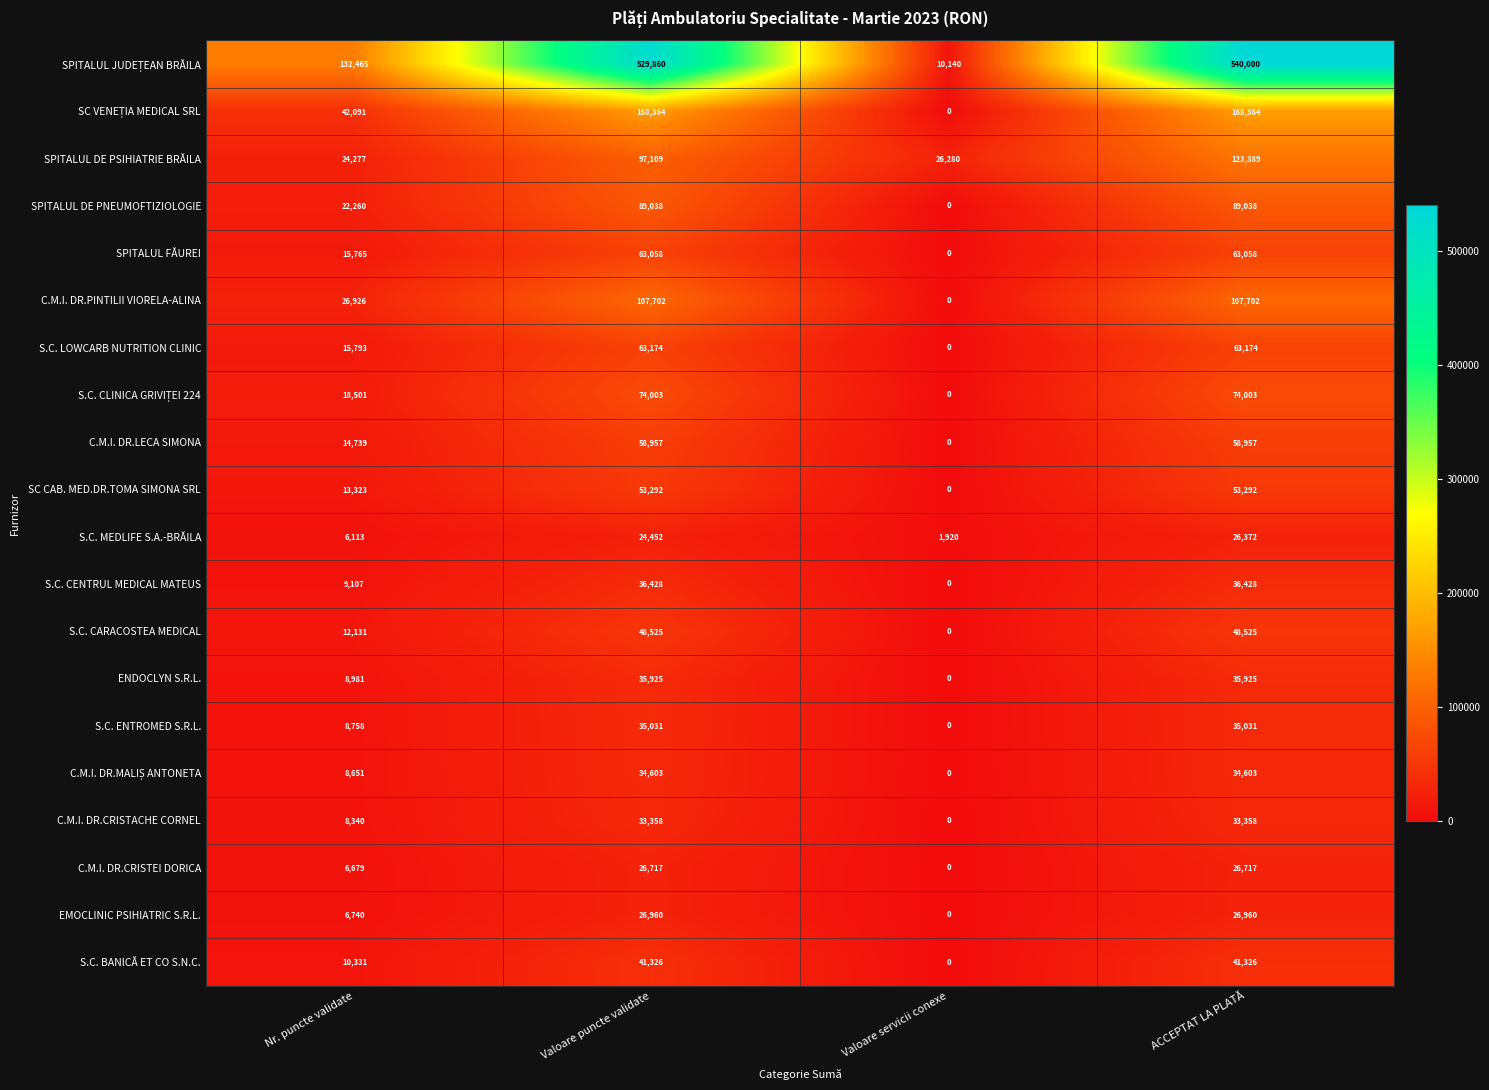

What is the total value across all series at ACCEPTAT LA PLATĂ?

1686222